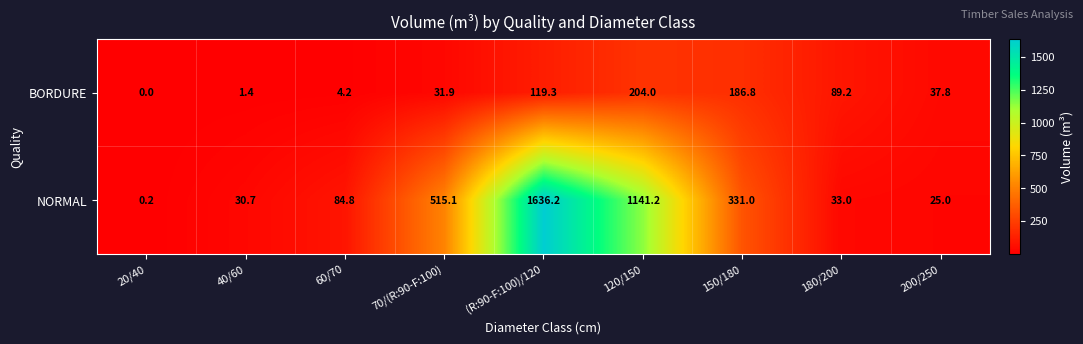

Is it true that BORDURE equals 57.2 at 180/200?

False